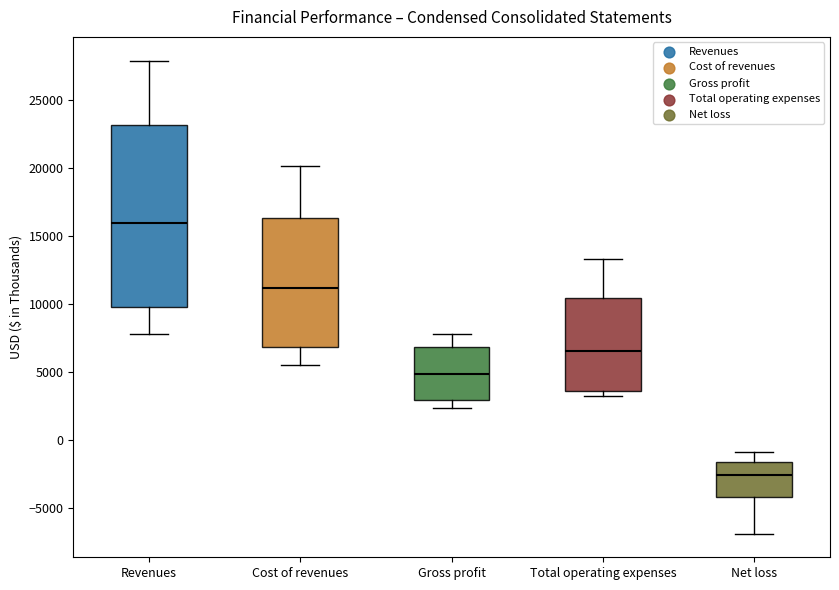

Where is the upper edge of the box for Cost of revenues on the y-axis? The values are not printed on the chart, so give them approximately, as read against the axis.

16500